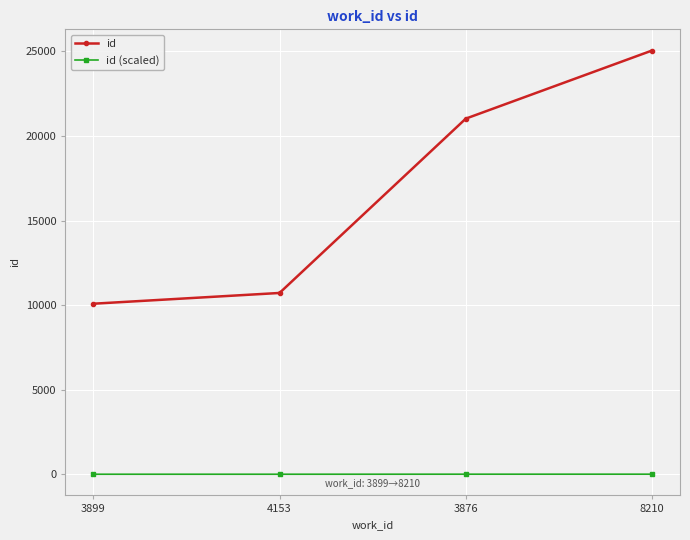

At which label does id reach its minimum?

3899